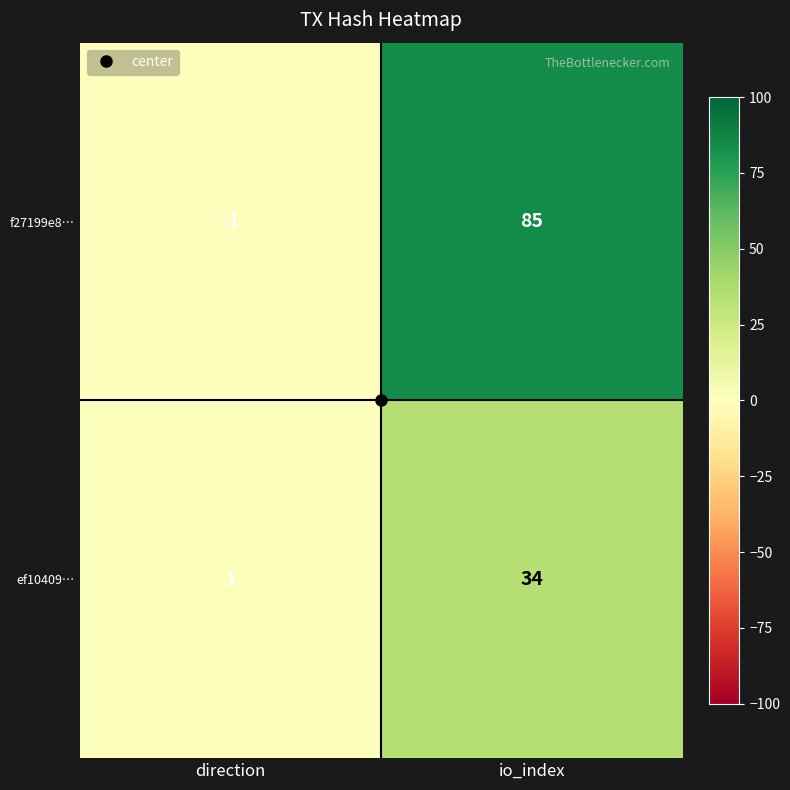

Which series has the largest total across all categories?

f27199e8…